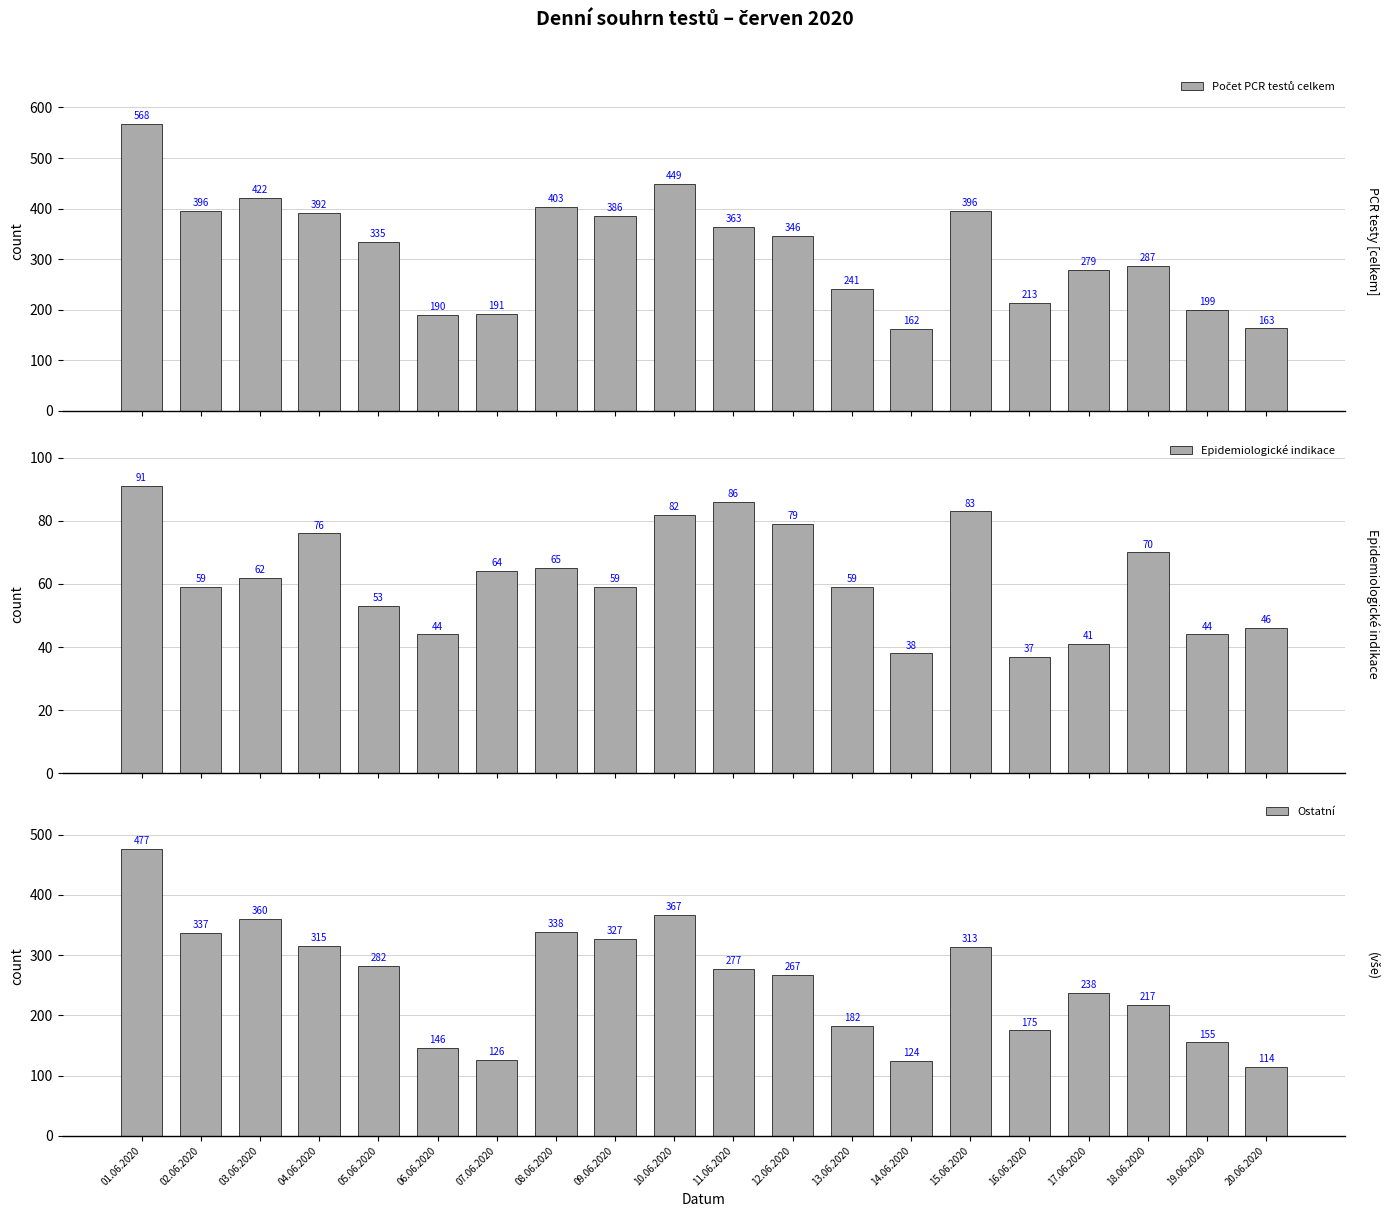

How many series are shown in this chart?

3